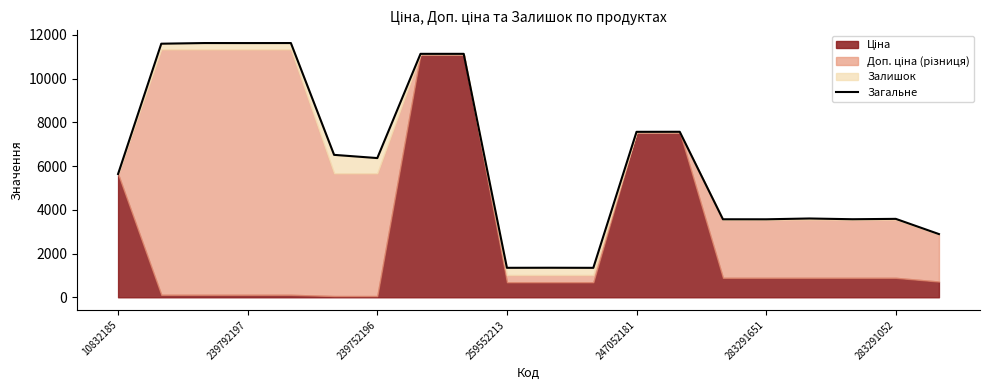

The chart shows a value of 1827.2 at 283291651. True or false?

False